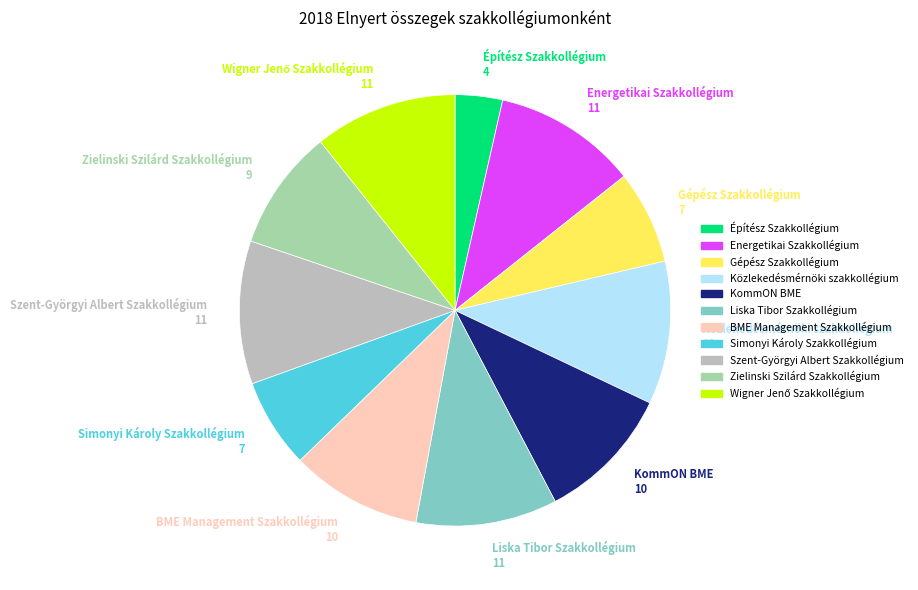

Do BME Management Szakkollégium 10 and KommON BME 10 together represent more than half of the pie?

No